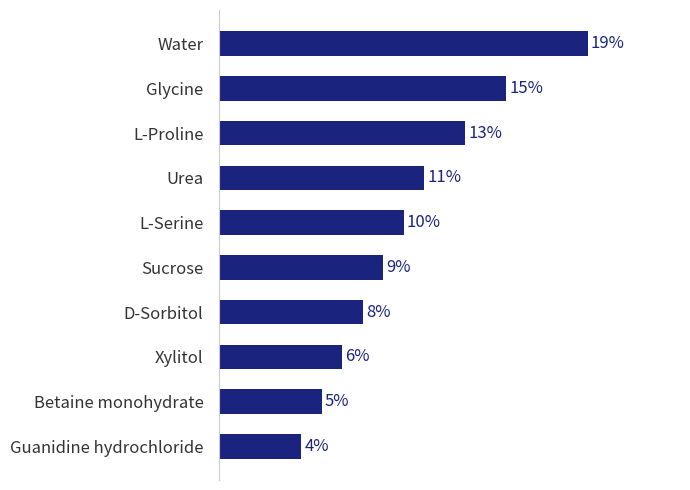

How many data points does each series have?

10